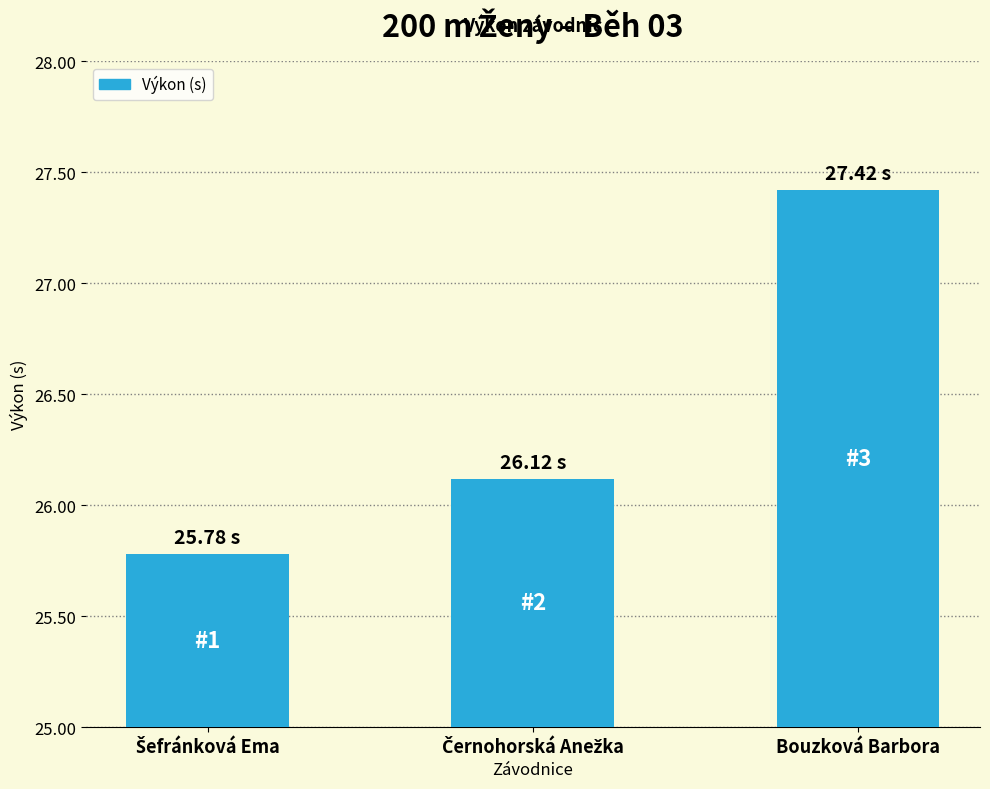

What is the sum of all values?

79.3